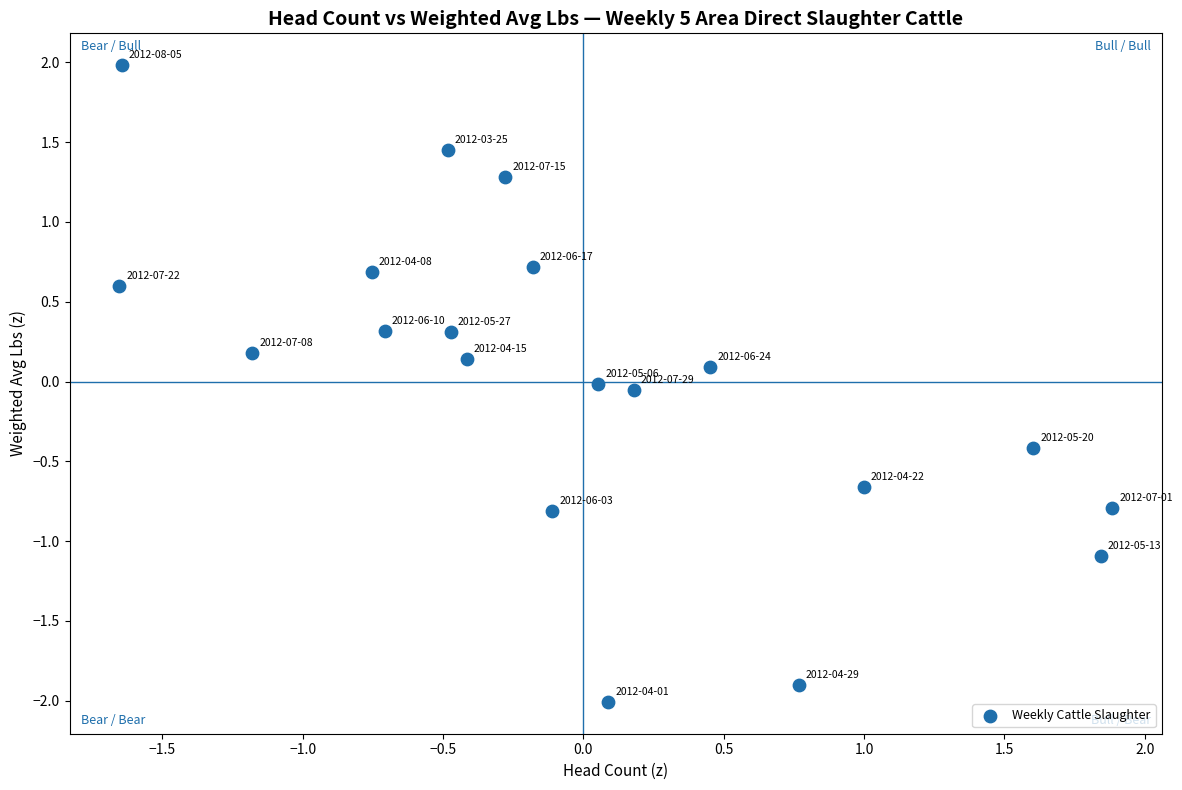

What is the range of X values (max minus min)?

3.5